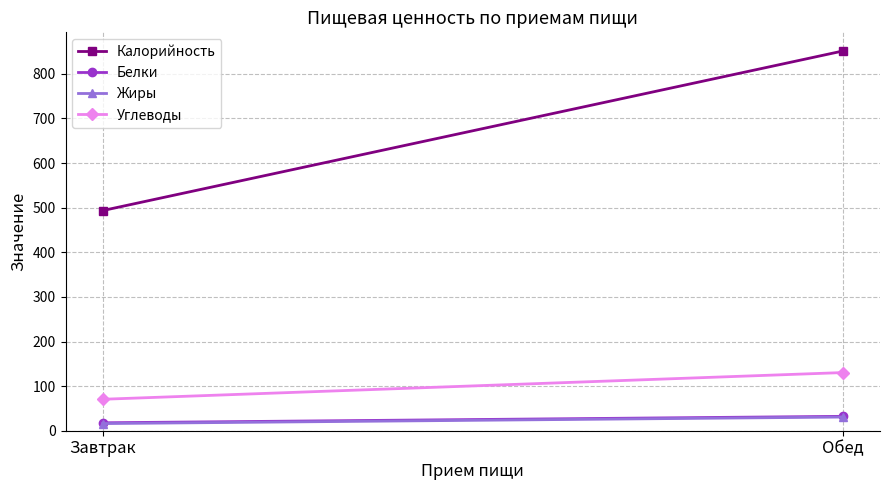

Rank the categories by Белки value from lowest to highest.

Завтрак, Обед